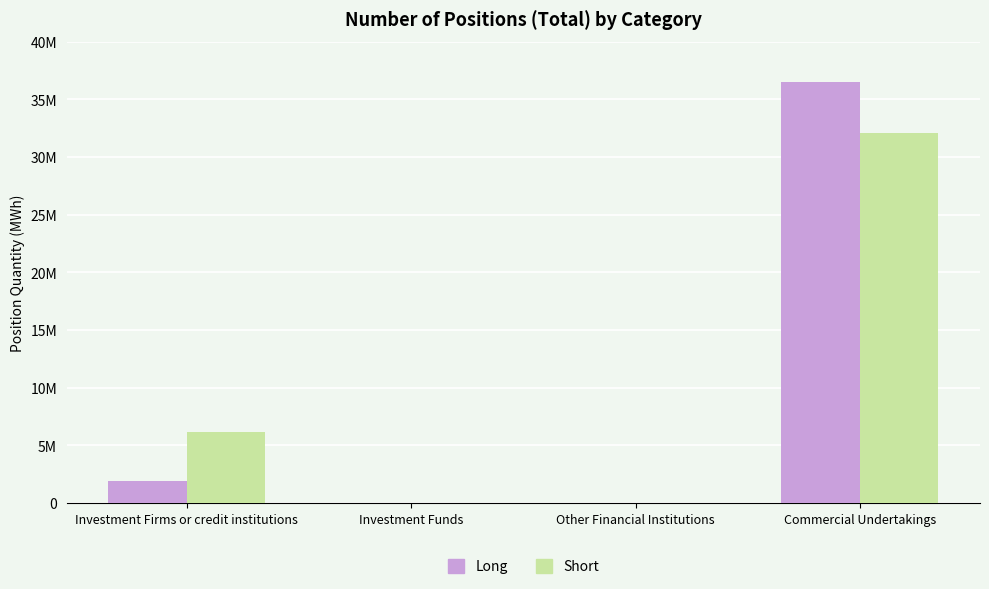

Rank the series by their maximum value, from highest to lowest.

Long, Short